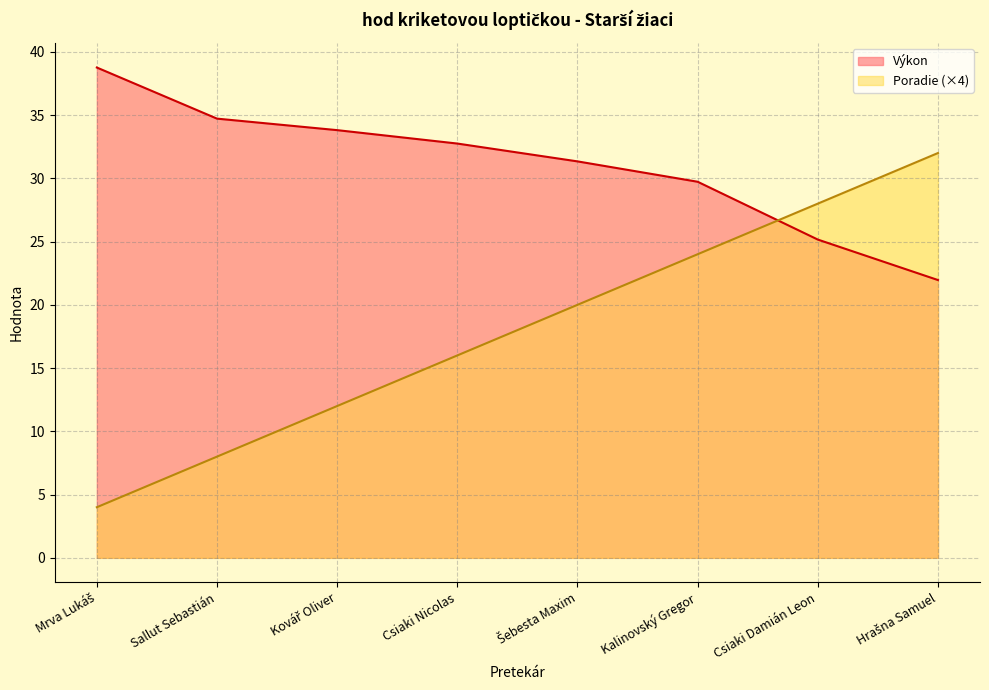

At which category does the chart reach its minimum across all series?

Mrva Lukáš